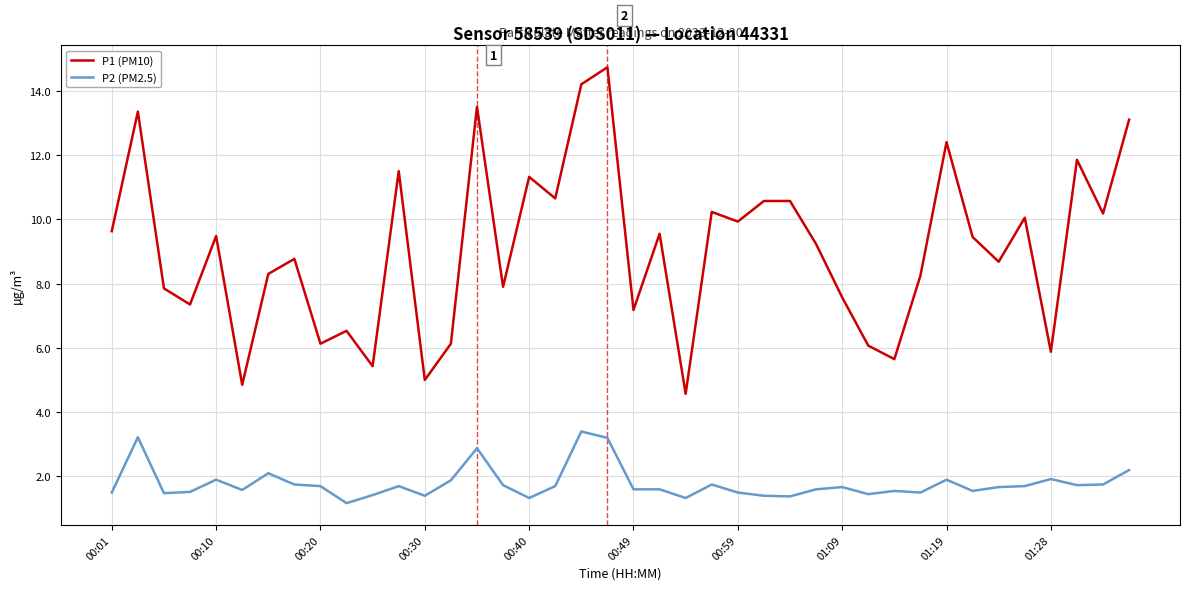

List the series in order of their peak value, lowest first.

P2 (PM2.5), P1 (PM10)